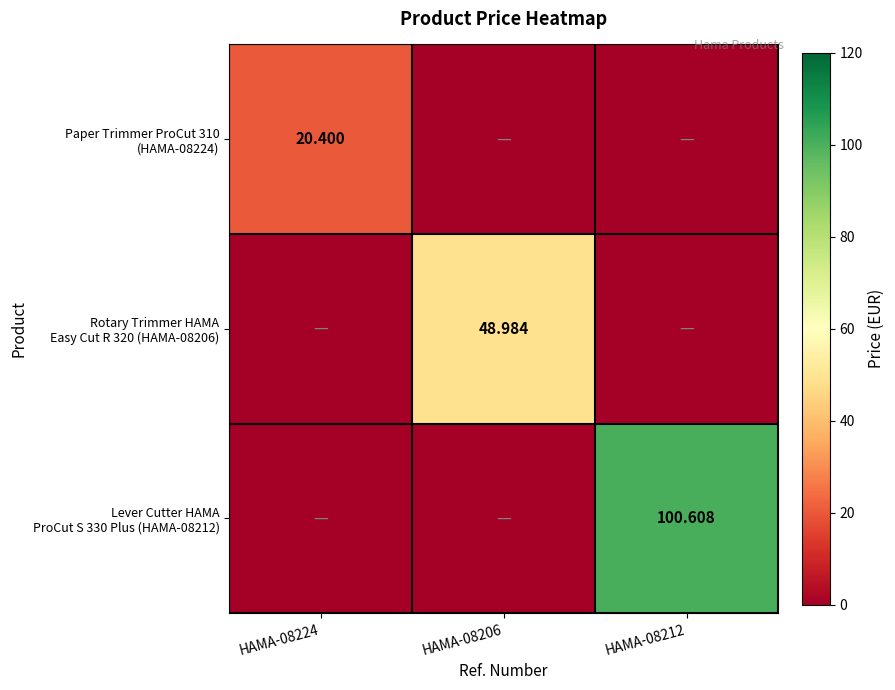

How many values in Lever Cutter HAMA ProCut S 330 Plus (HAMA-08212) are above zero?

1